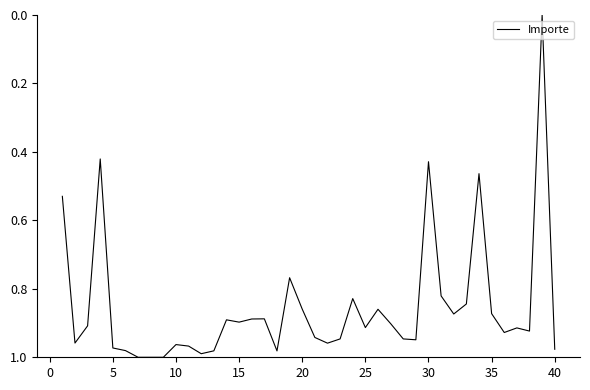

Does the chart display data point markers on the line(s)?

No